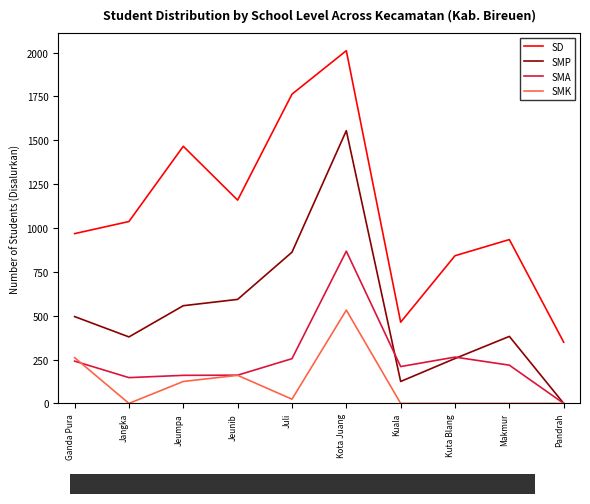

At Kota Juang, list the series in order from smallest to largest.

SMK, SMA, SMP, SD